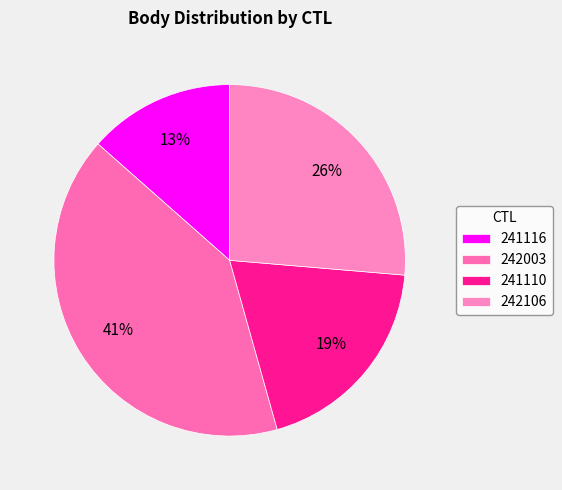

Is it true that 242003 is 49% of the pie?

False